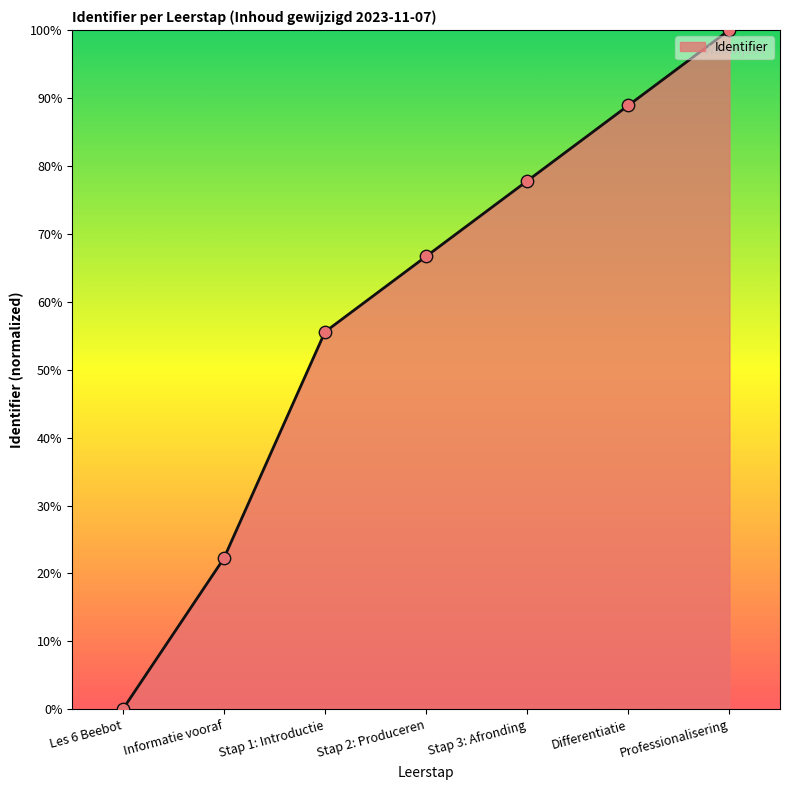

Between Les 6 Beebot and Stap 3: Afronding, which is larger?

Stap 3: Afronding